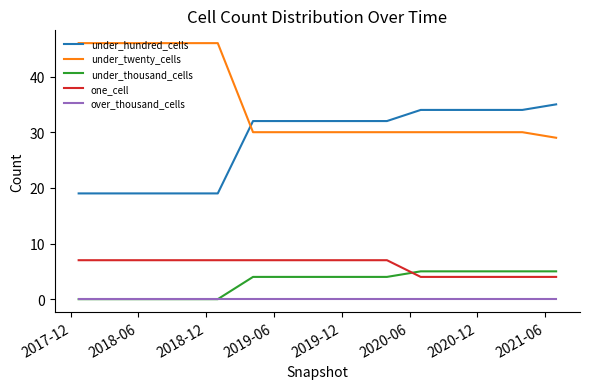

True or false: under_twenty_cells and under_thousand_cells cross at least once.

False